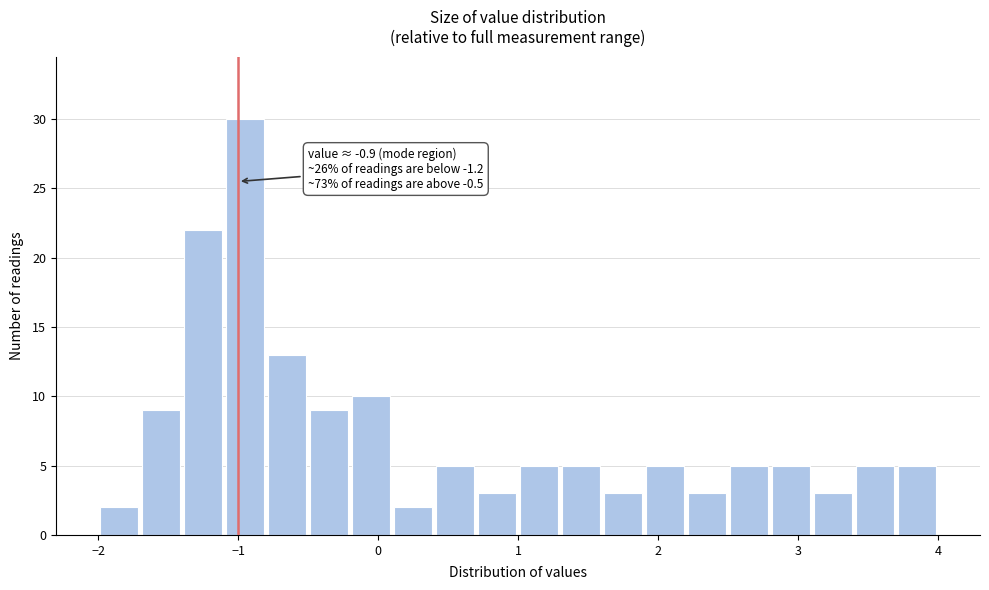

Around what value on the x-axis is the tallest bar? Give the approximate position of its centre, as read against the axis.

-0.9